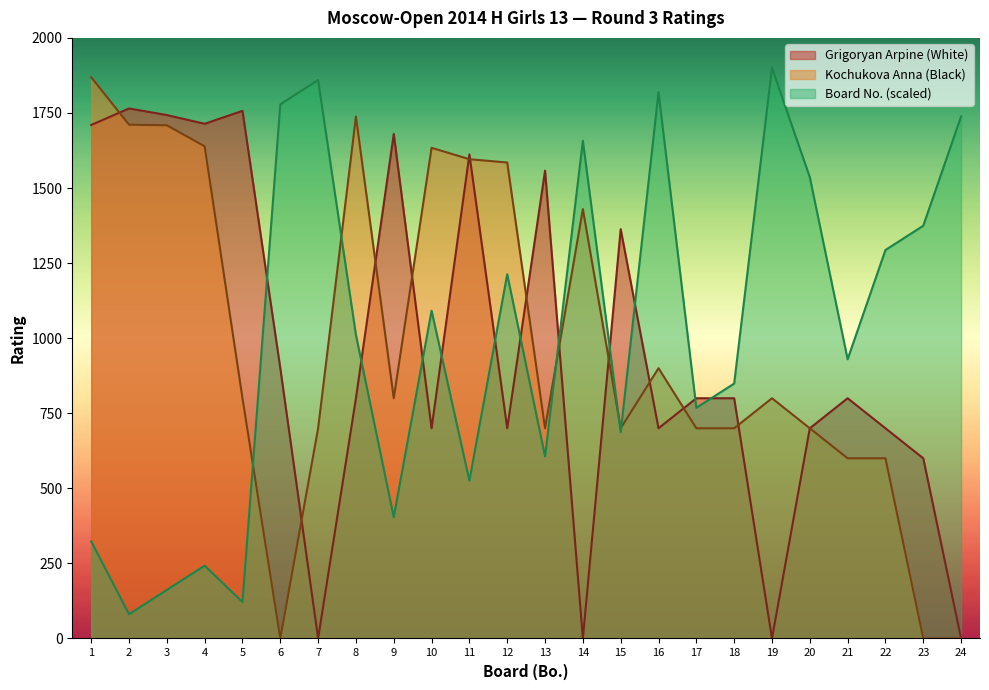

Which category has the lowest value in the Grigoryan Arpine series?

7